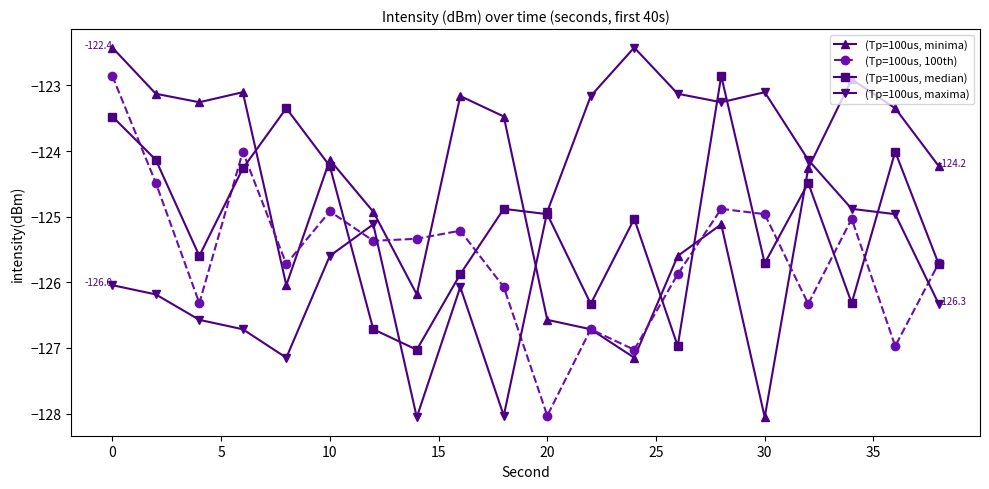

How many interior local valleys does the (Tp=100us, maxima) series have?

4